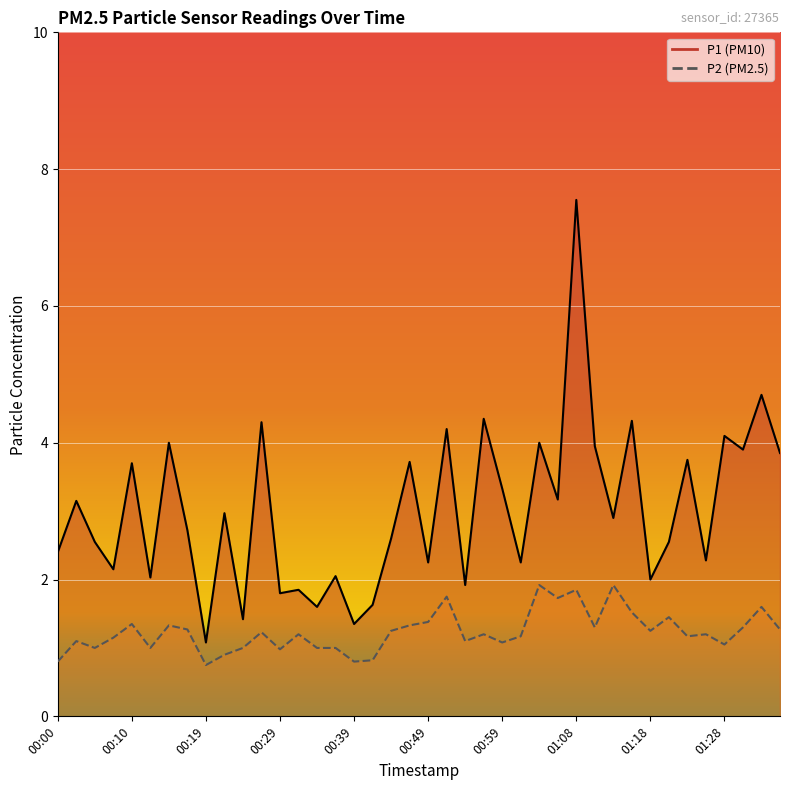

How many distinct data groups are displayed?

2